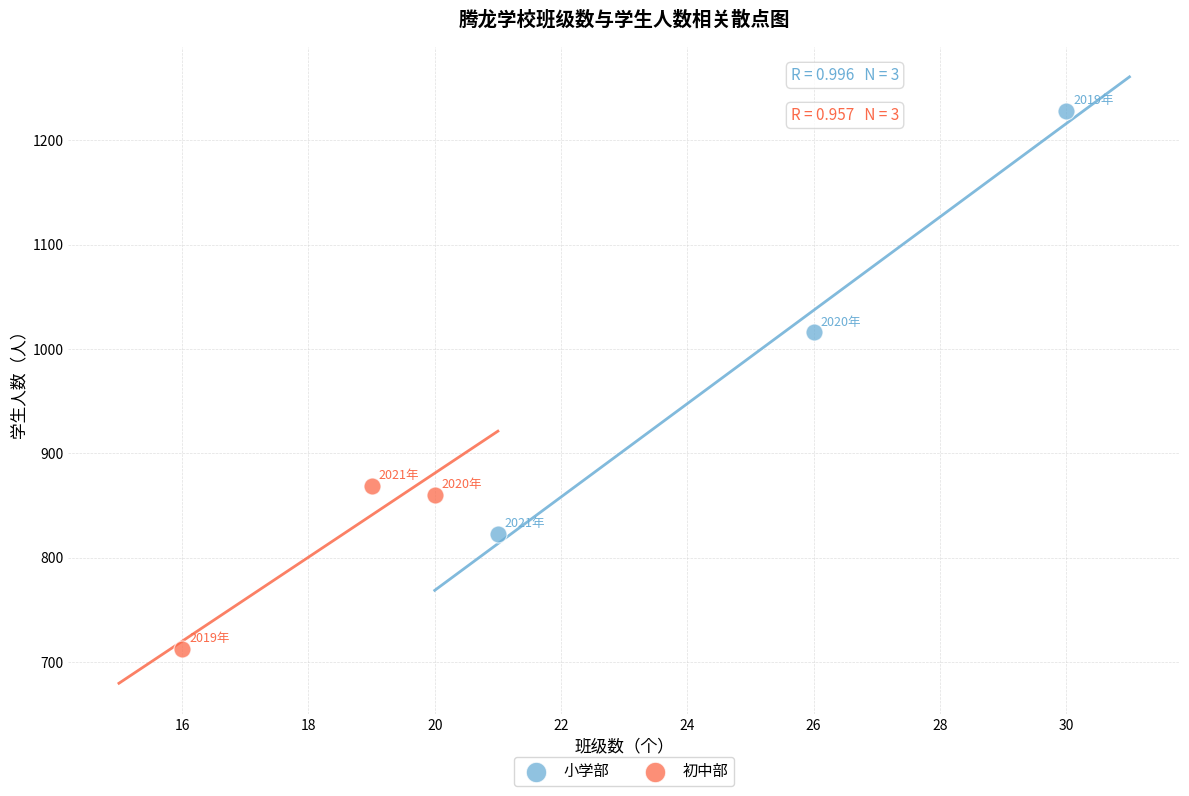

Which series reaches the minimum Y coordinate?

初中部